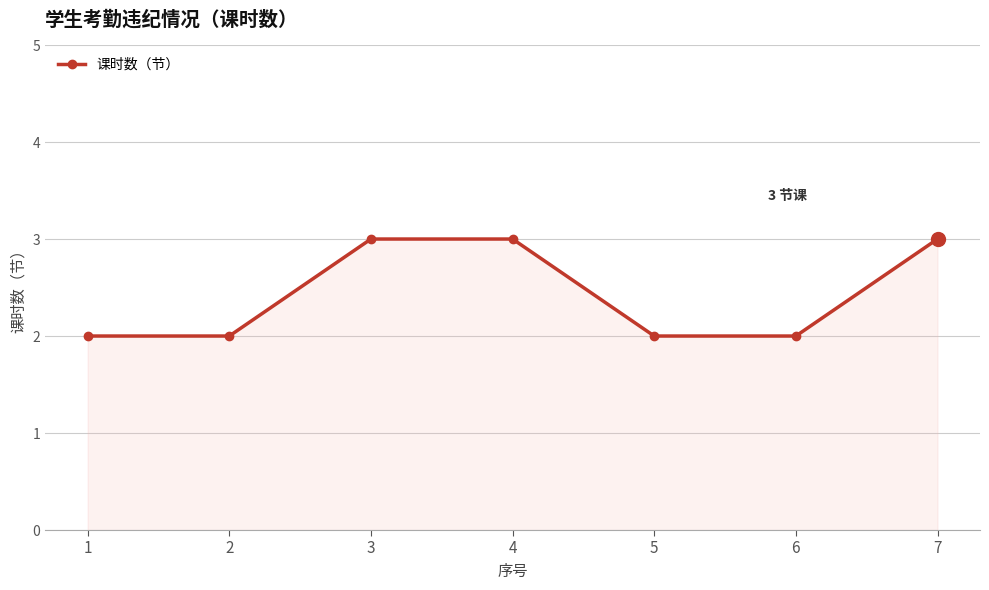

What is the greatest value displayed?

3